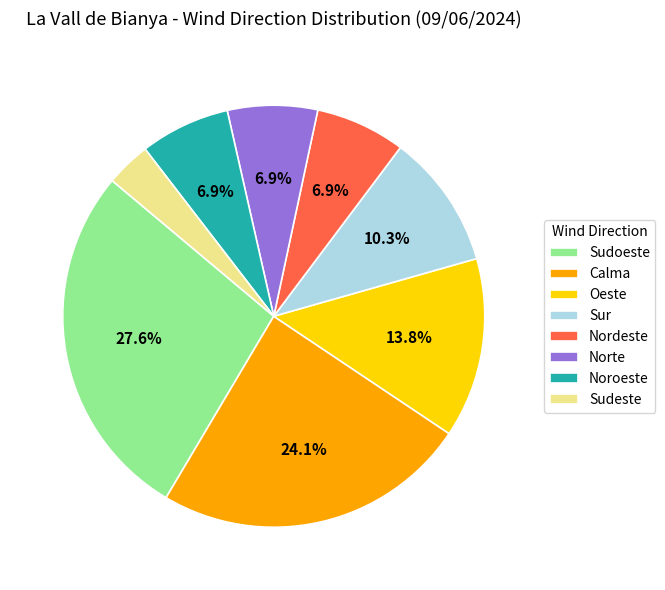

To the nearest percent, what is the average slice percentage?

12%